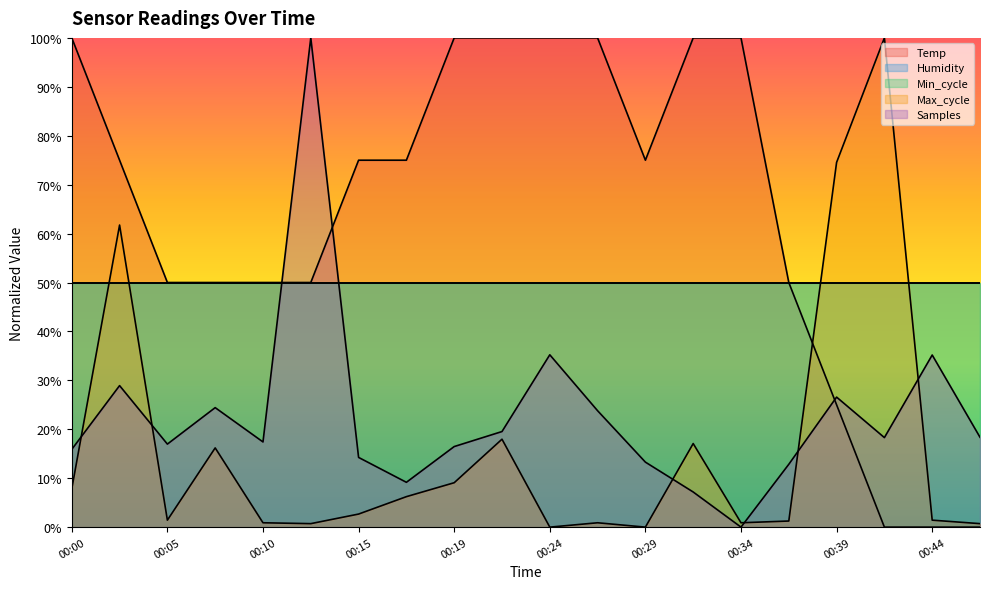

Where is Max_cycle nearest to the value 50?

00:02